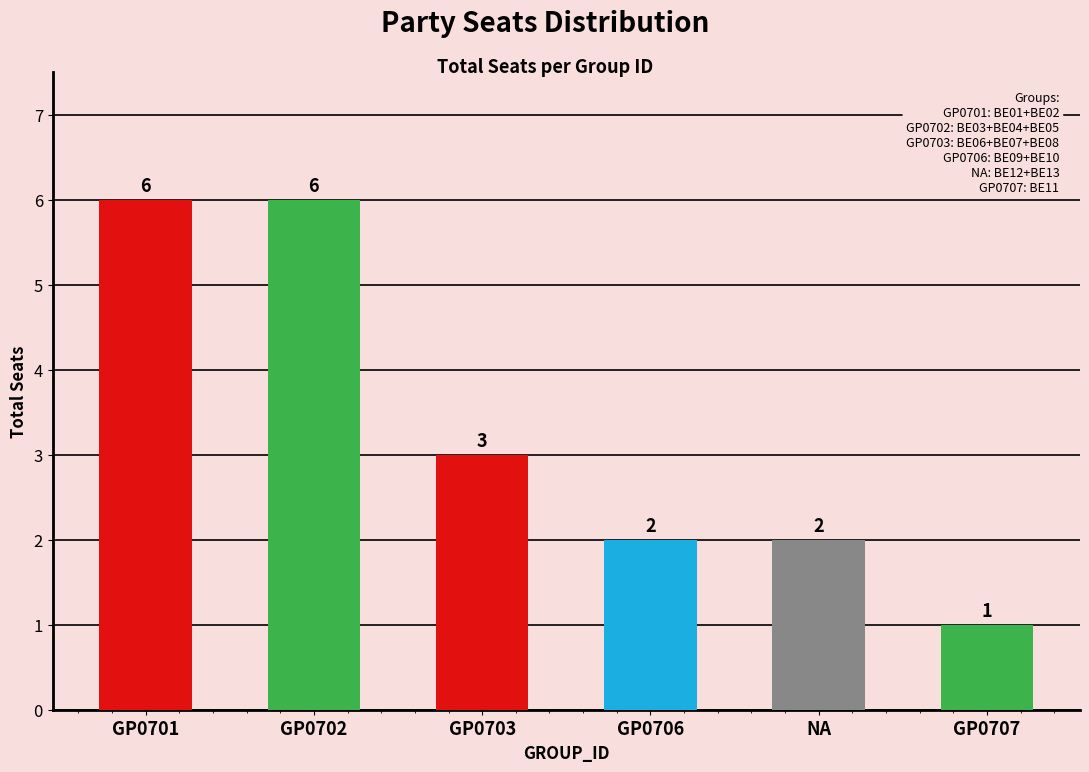

Reading right to left, extract all data points from this chart.

1	2	2	3	6	6